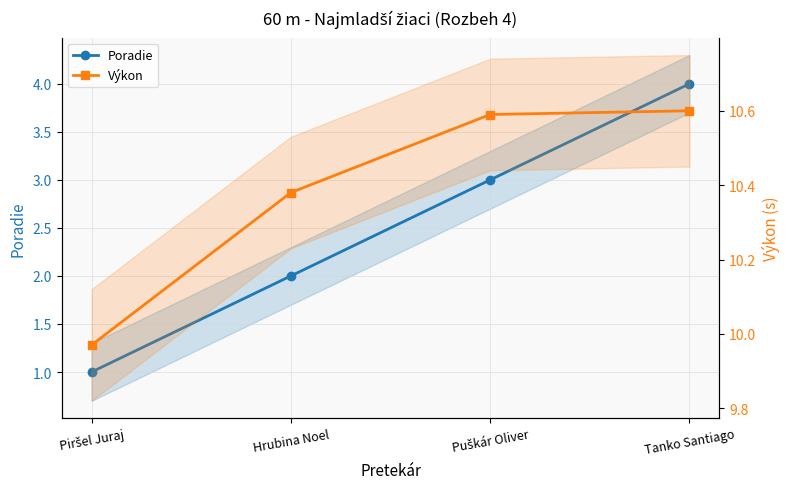

True or false: Výkon and Poradie cross at least once.

False